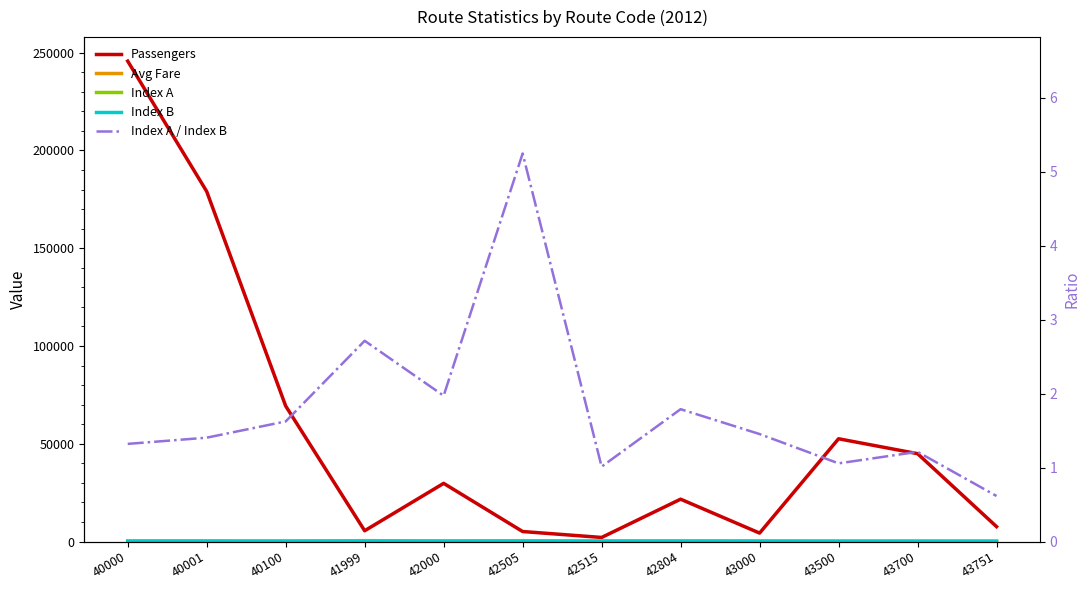

In Index A, how many points are higher than both neighbors (excluding endpoints)?

4